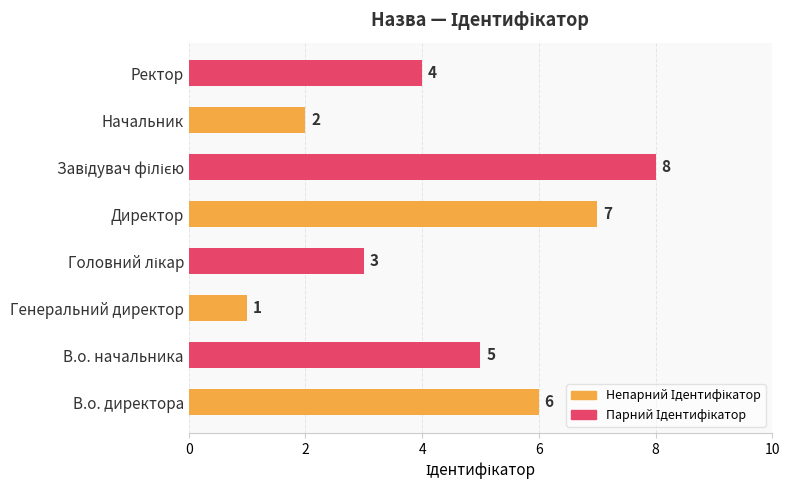

Reading top to bottom, extract all data points from this chart.

4	2	8	7	3	1	5	6